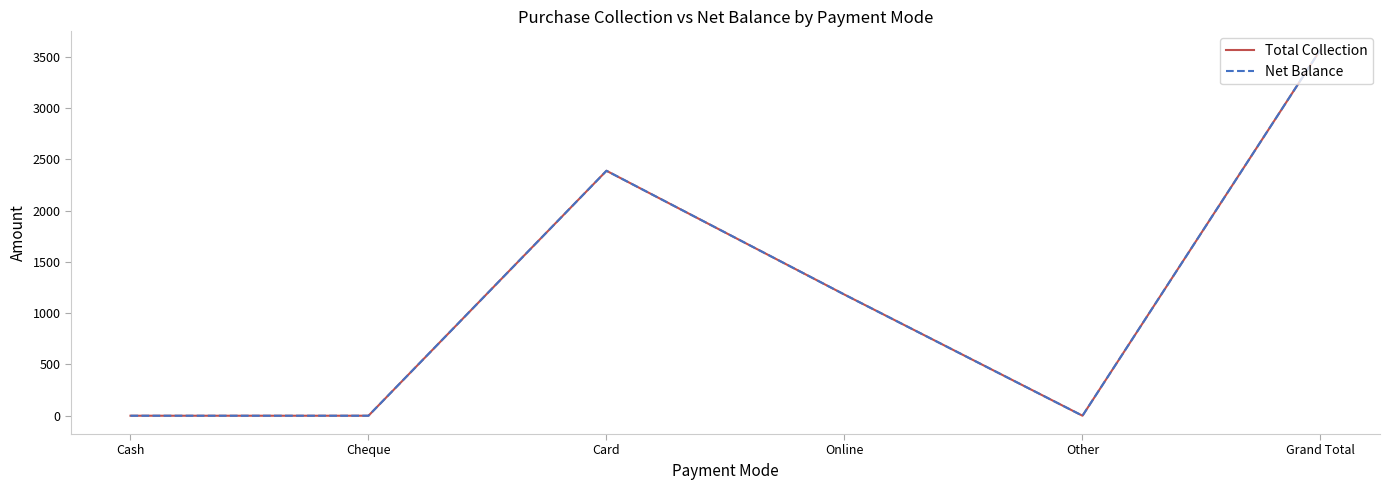

Where is the first local maximum for Net Balance?

Card